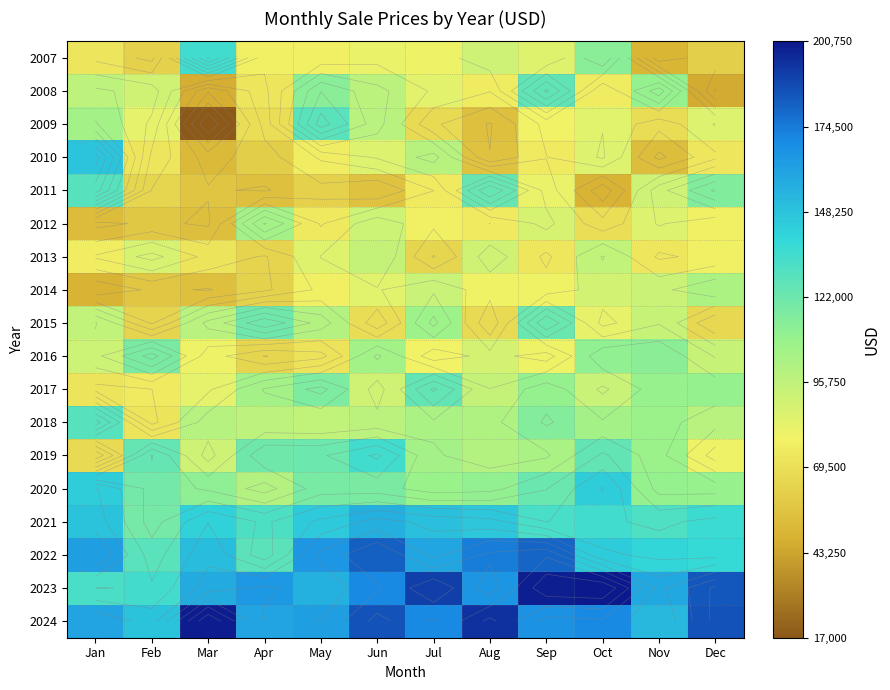

The 2013 series shows 106547 at Sep. True or false?

False